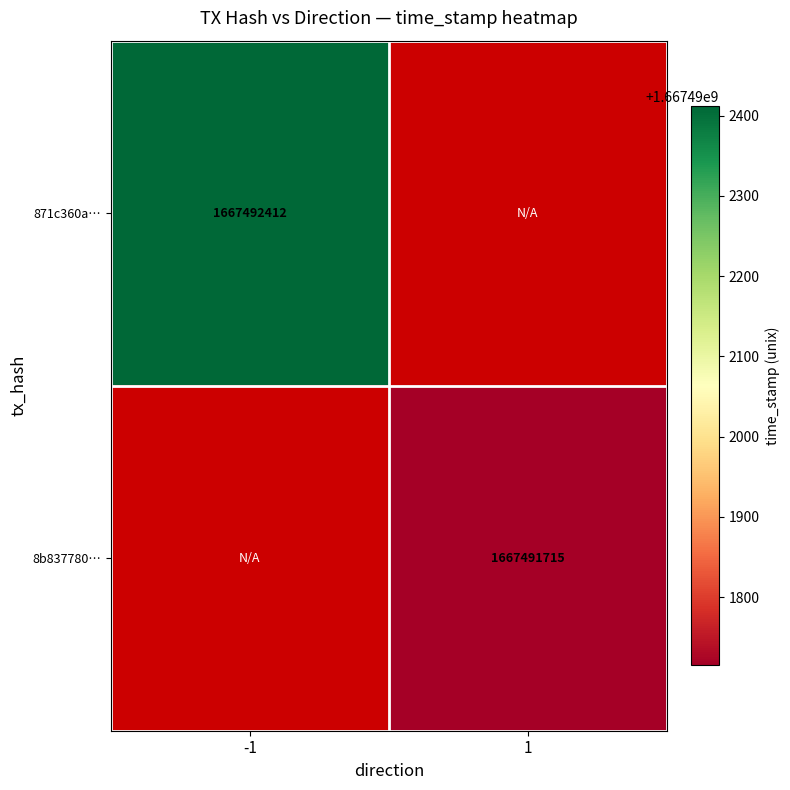

Which series has the widest spread of values?

871c360a…